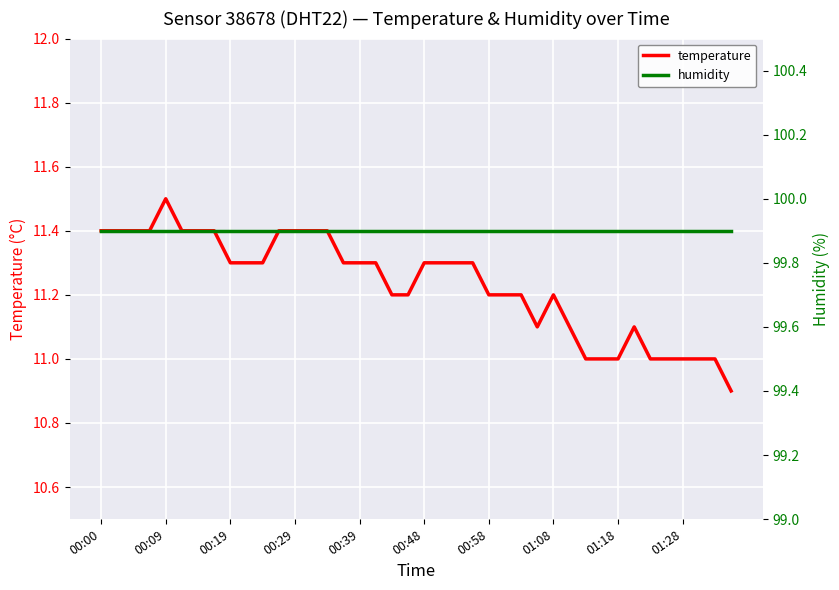

Where is humidity nearest to the value 99?

00:00